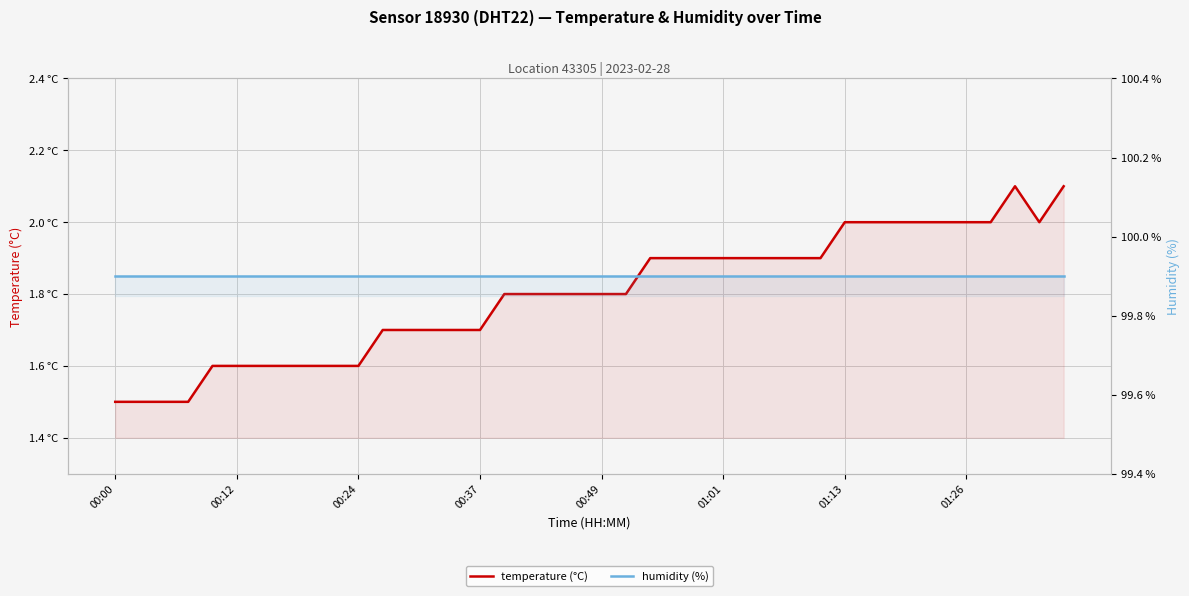

Is the value of humidity (%) at 12 greater than the value of temperature (°C) at 01:26?

Yes